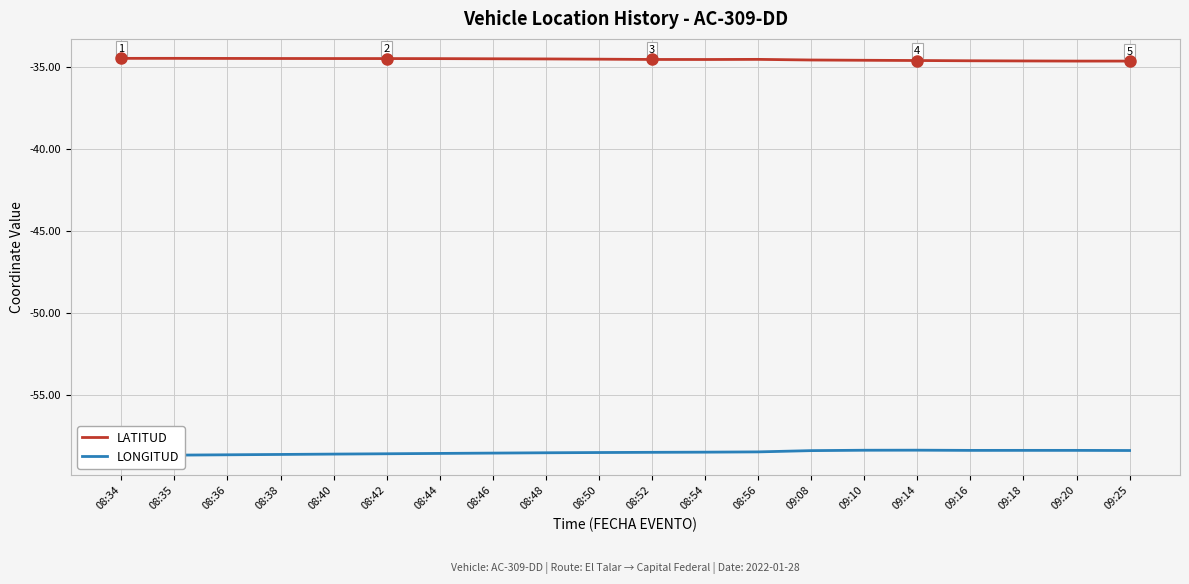

At which category does the chart reach its peak across all series?

08:35